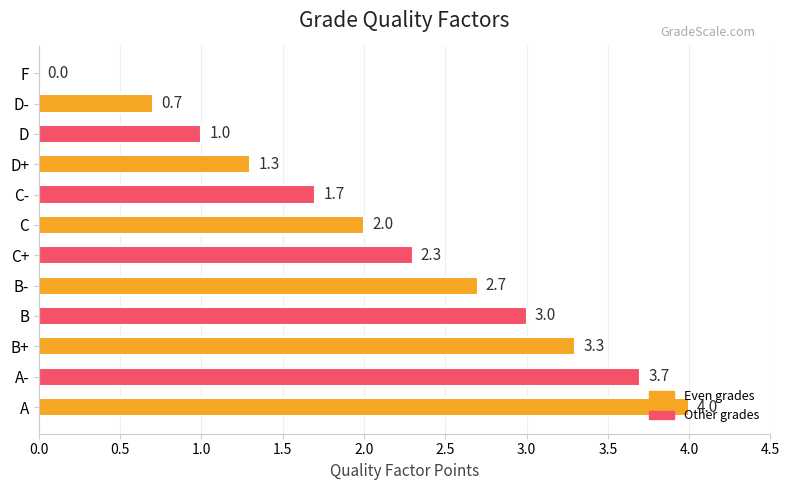

Which label corresponds to the largest value in the chart?

A